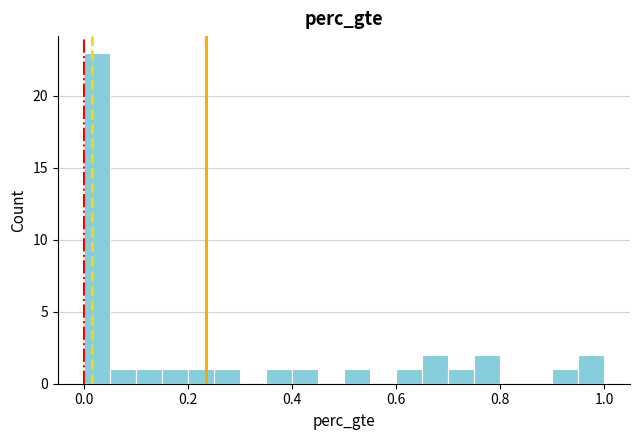

Read against the x-axis, roughly where is the centre of the tallest bar?

0.02